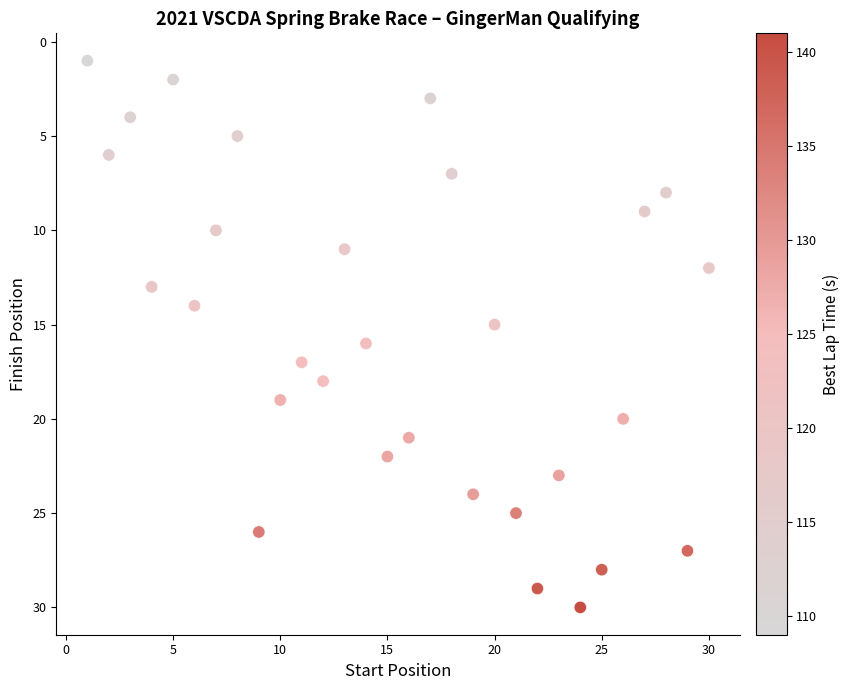

What is the range of X values (max minus min)?

29